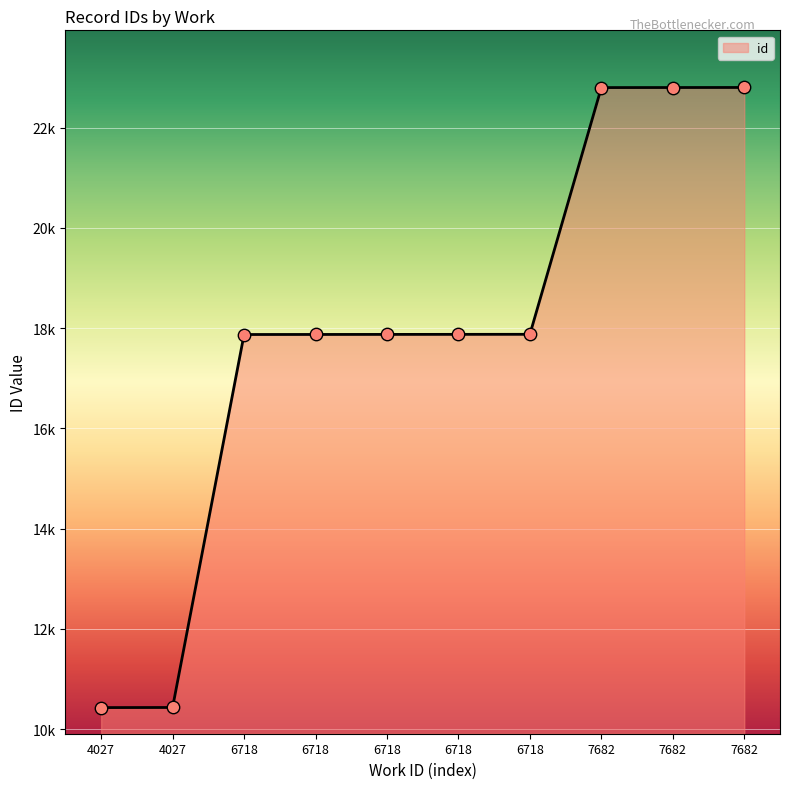

Between 7682 and 7682, which is larger?

7682